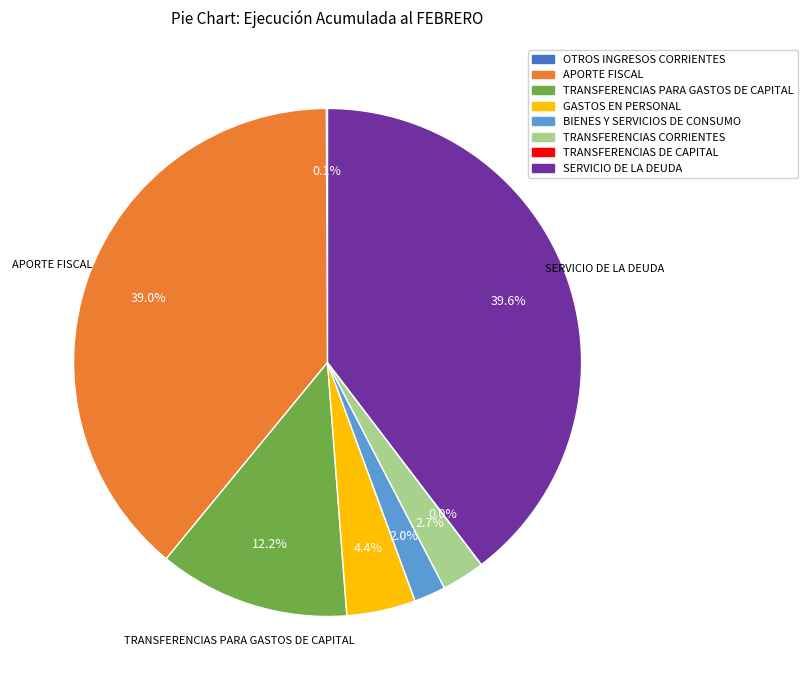

Which category has the biggest portion of the pie?

SERVICIO DE LA DEUDA